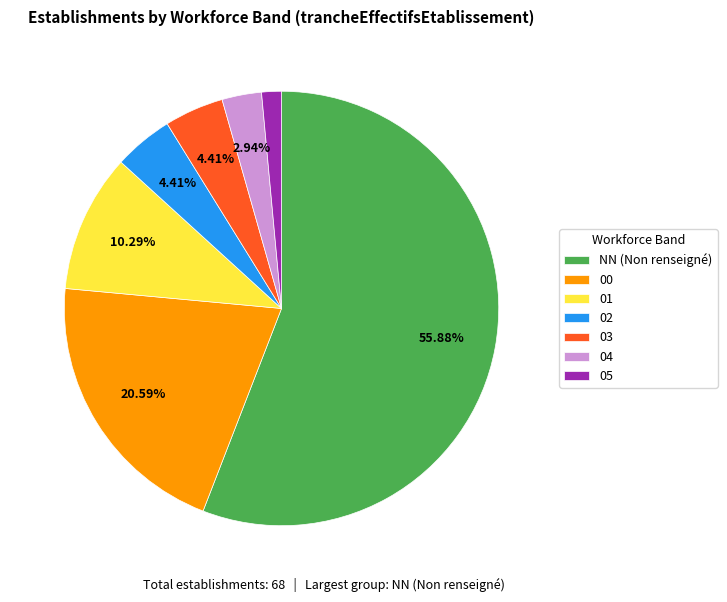

How many slices are in this pie chart?

7